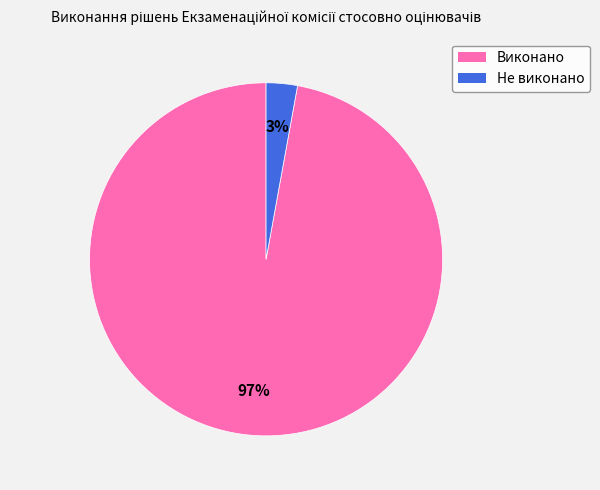

Rank the categories by value from lowest to highest.

Не виконано, Виконано